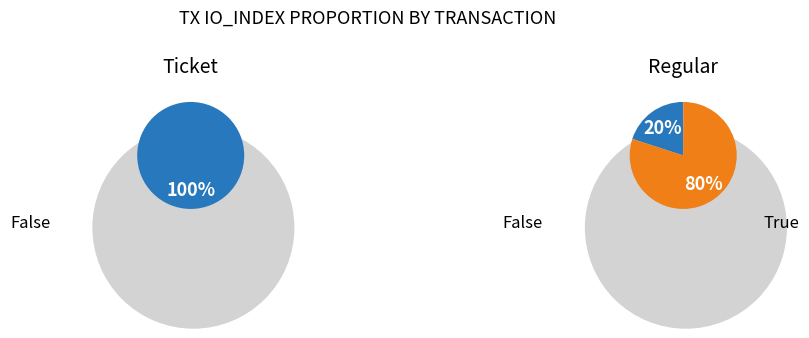

To the nearest percent, what is the difference between the largest and smallest slice percentages?

100%